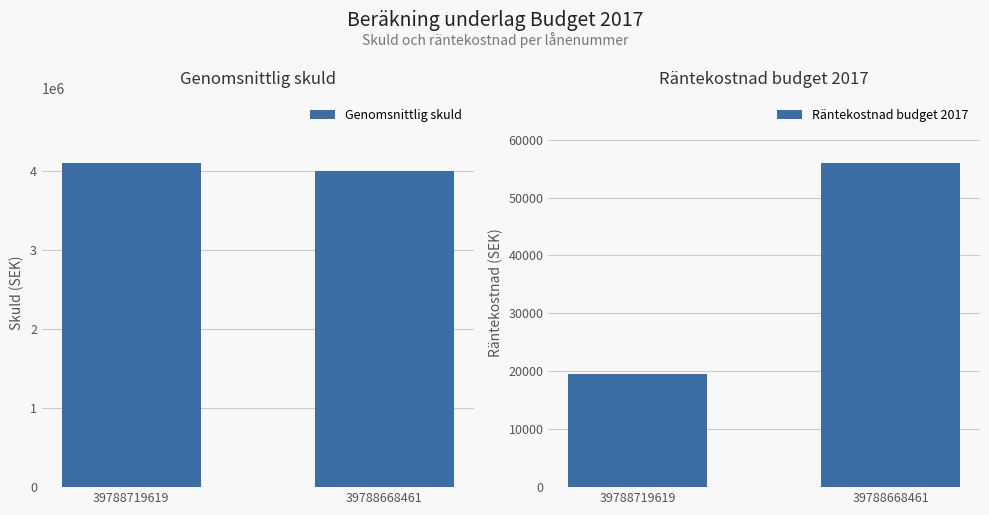

How many categories are shown in the chart?

2